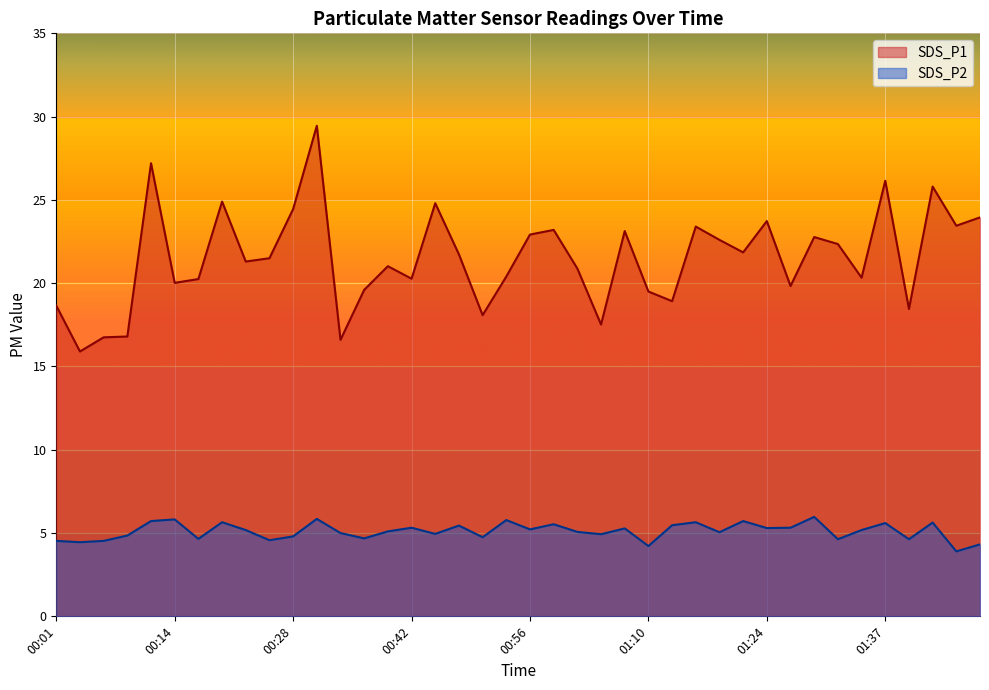

What is the spread (max minus min) of values at 01:35?

15.1